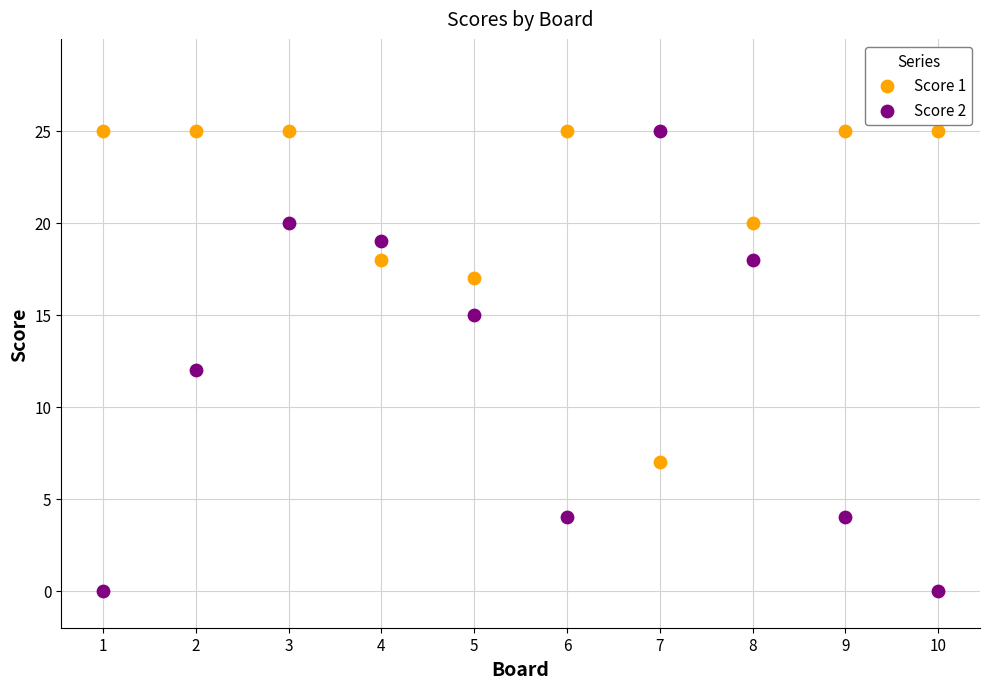

Which series has the widest spread of Y values?

Score 2